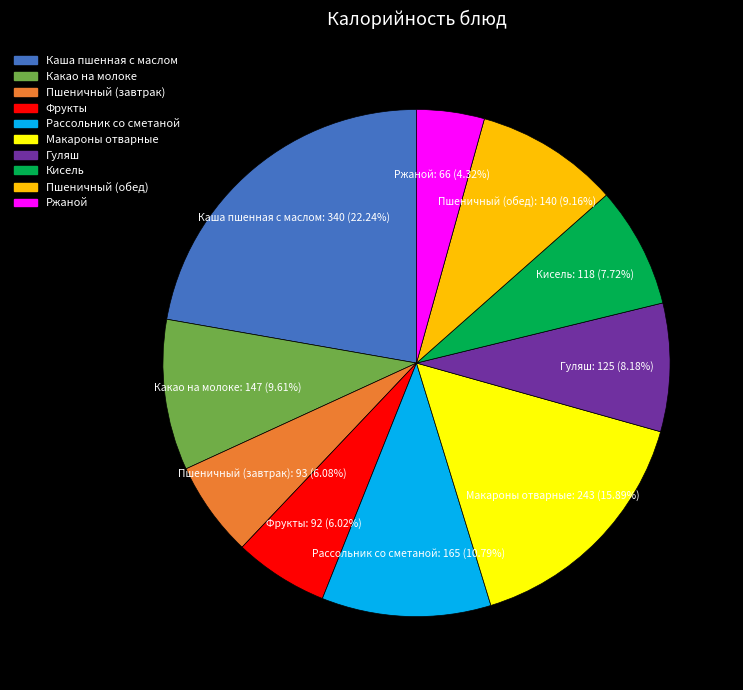

Approximately how many times larger is the value at Гуляш compared to Каша пшенная с маслом?

0.4